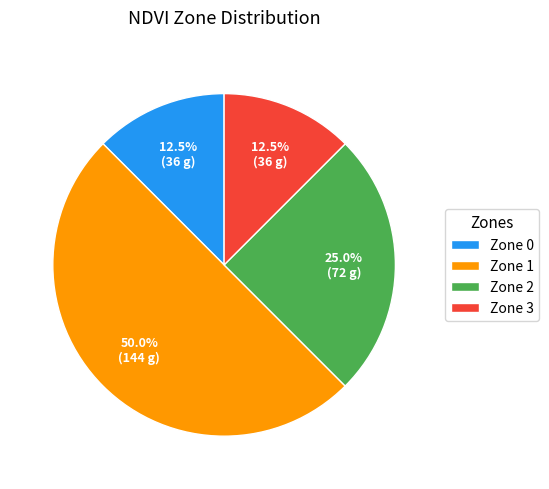

What percentage is the Zone 1 slice, to the nearest percent?

50%